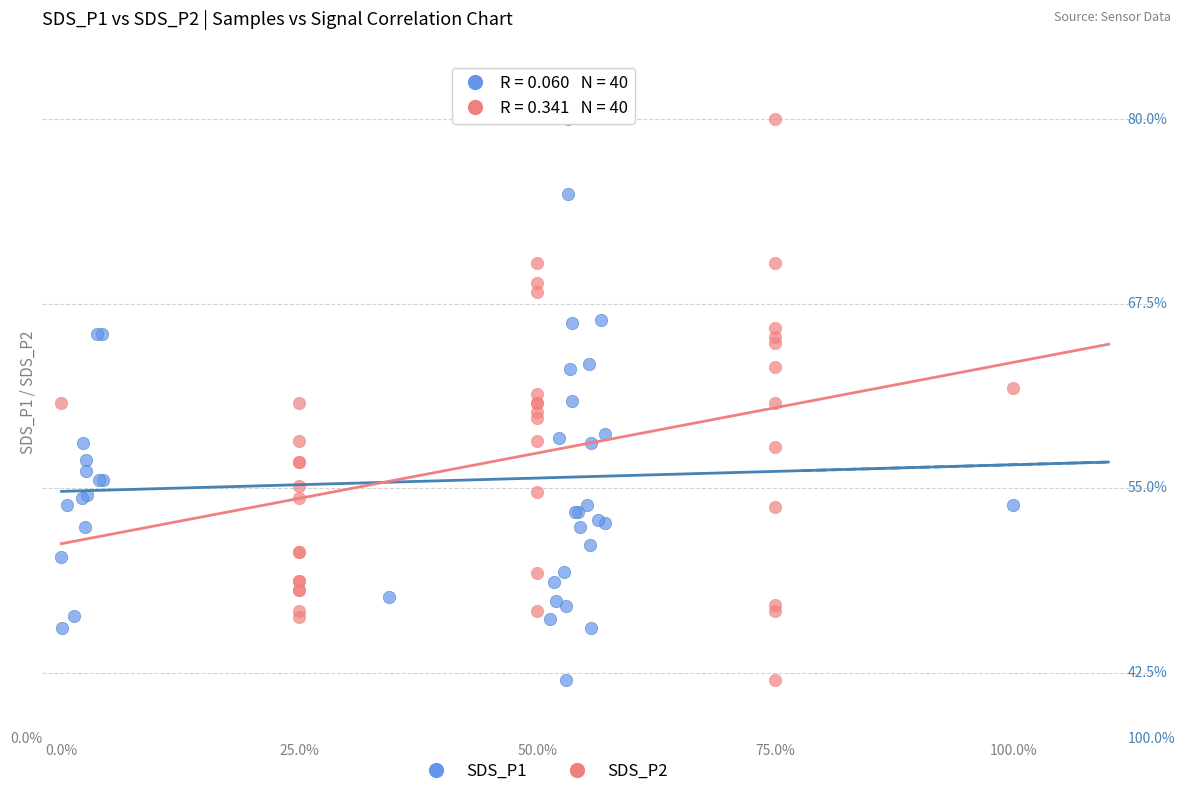

What are all the series names shown in the legend?

SDS_P1, SDS_P2